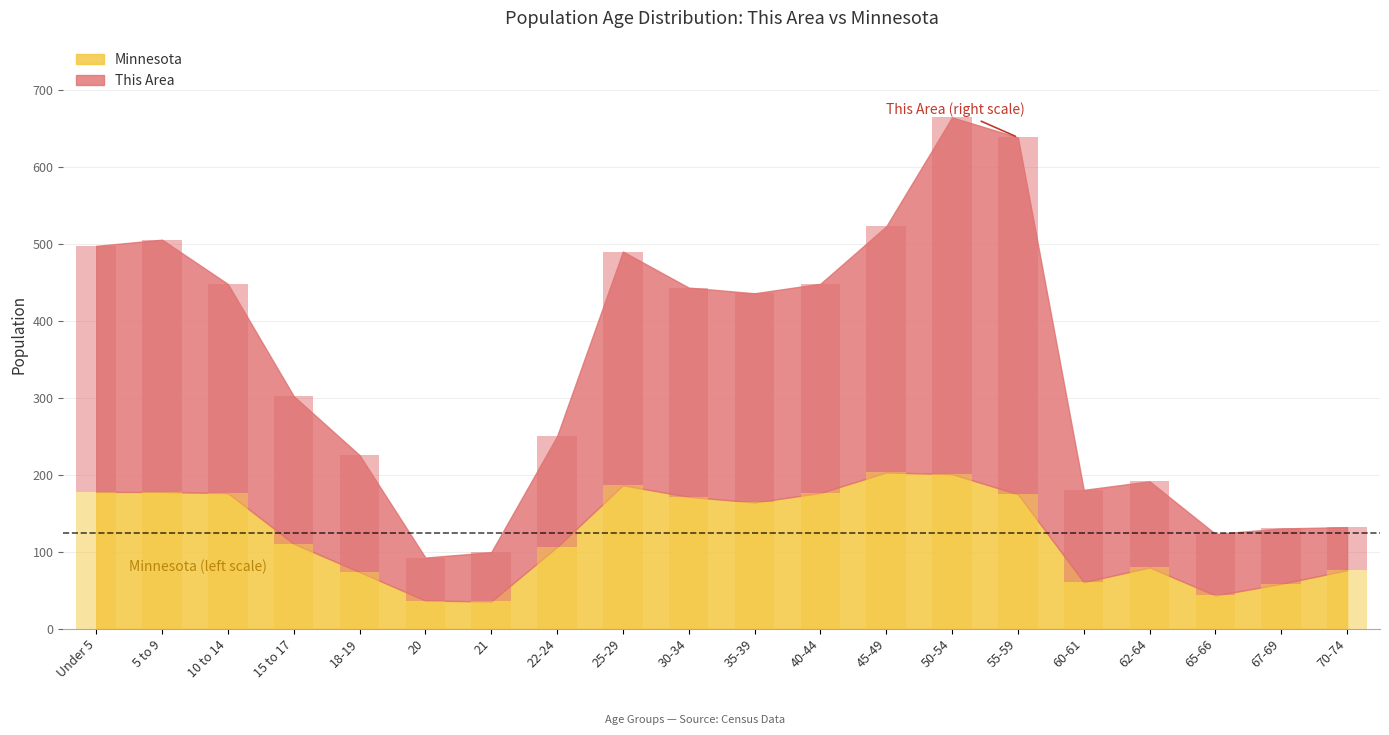

What is the maximum value shown in the chart?

464.0